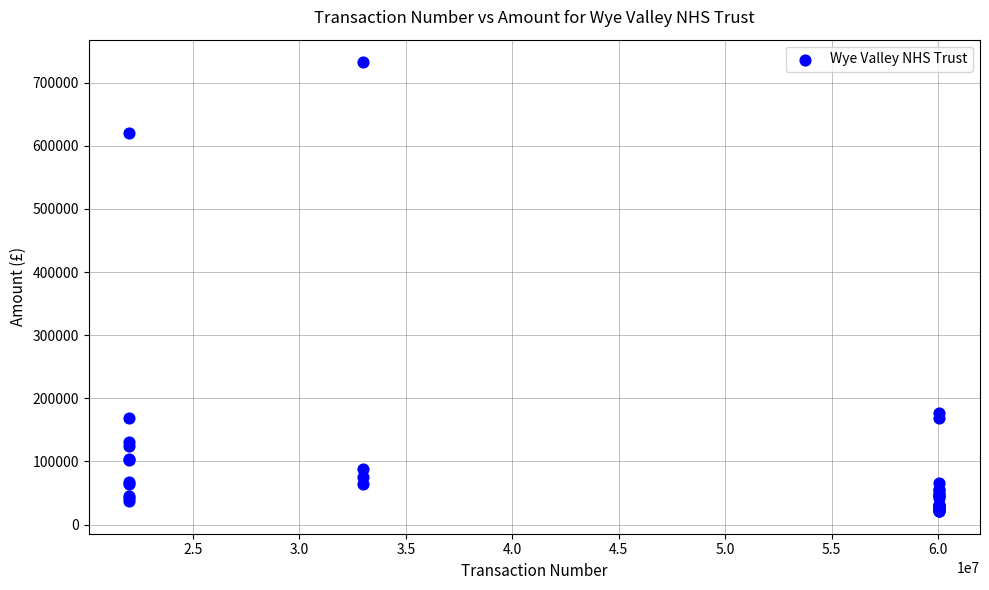

What Y value in the scatter plot is closest to 376766?

177523.0